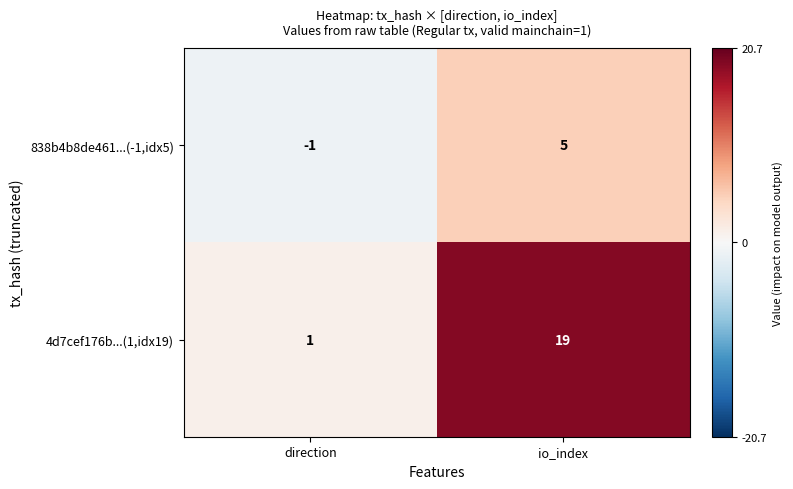

Reading left to right, list all the values displayed in this chart.

838b4b8de461...(-1,idx5): direction=-1	io_index=5
4d7cef176b...(1,idx19): direction=1	io_index=19